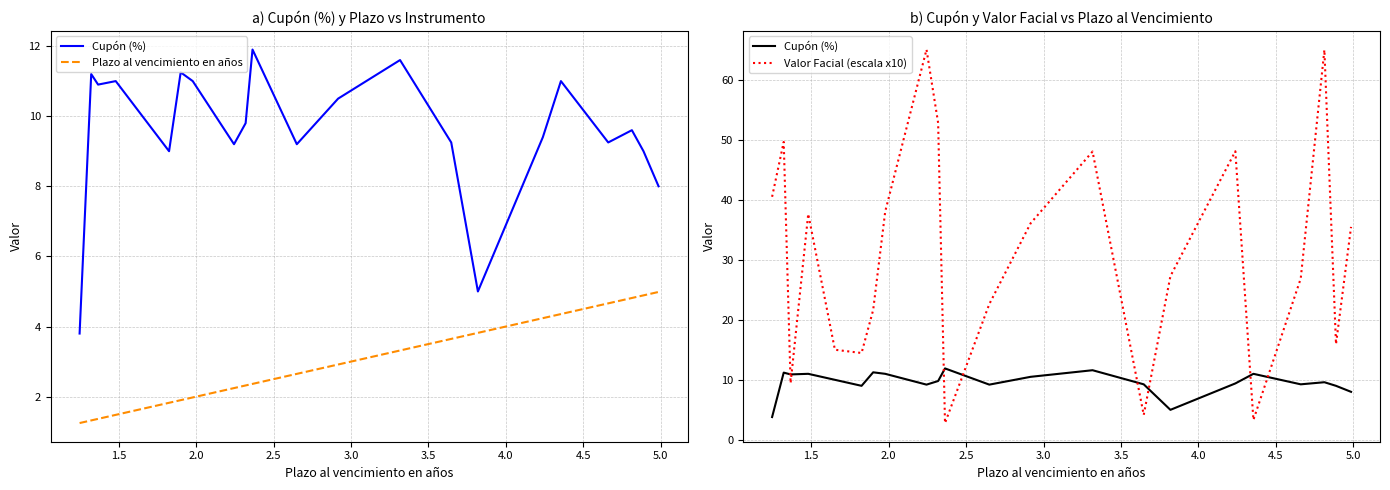

Which series has the largest range (max minus min)?

Valor Facial (escala x10)